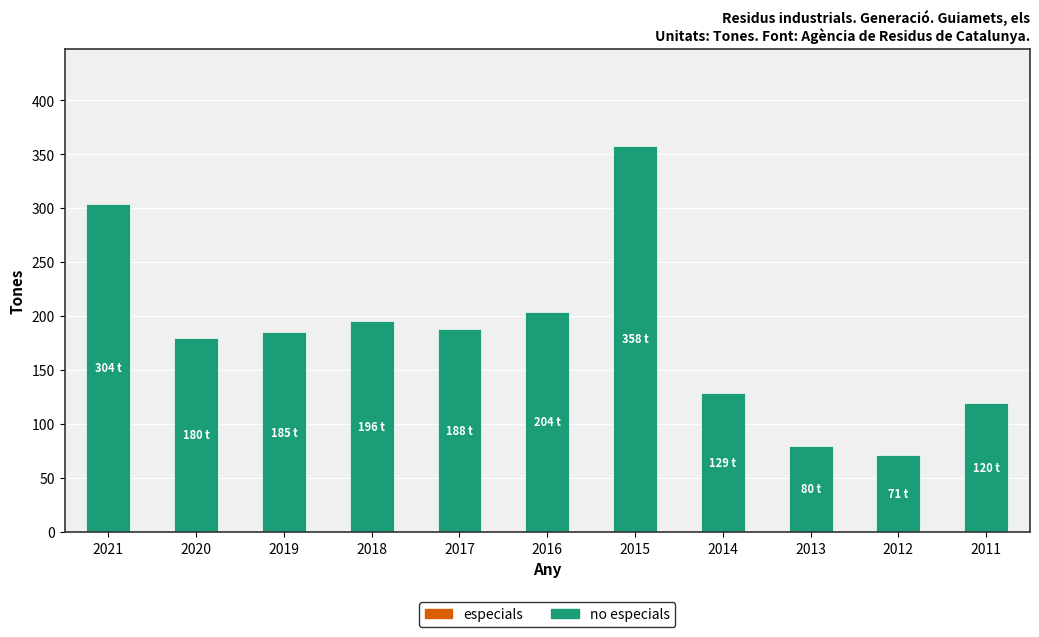

Between 2018 and 2012, which is larger?

2018